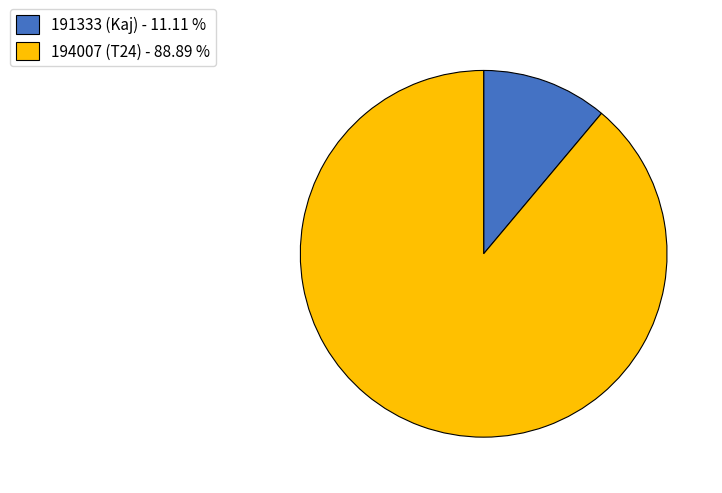

Does 191333 (Kaj) - 11.11 % represent more than half of the total?

No